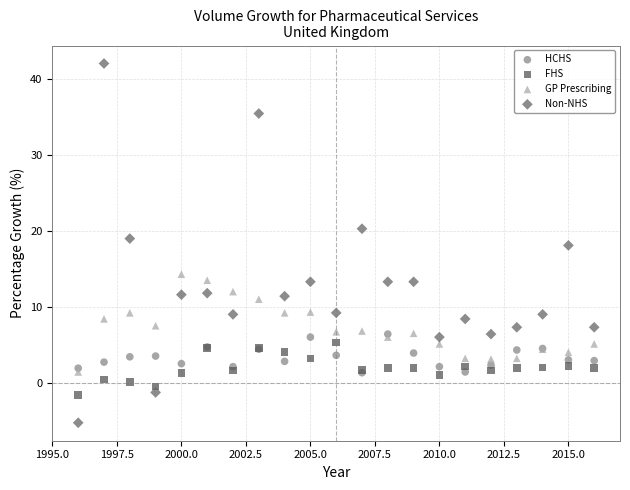

What are all the series names shown in the legend?

HCHS, FHS, GP Prescribing, Non-NHS